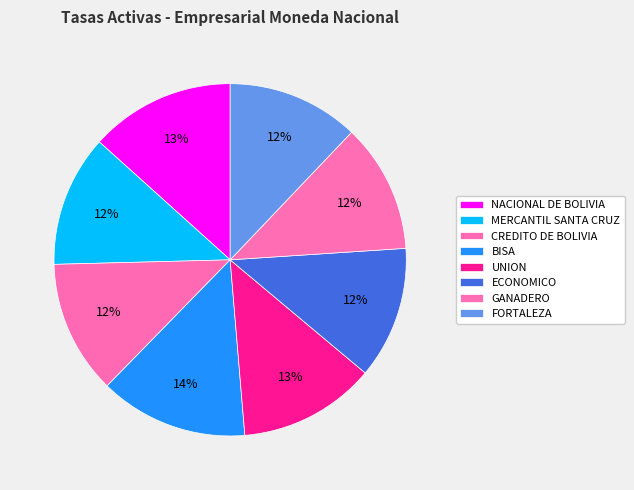

Which category has the smallest portion of the pie?

GANADERO